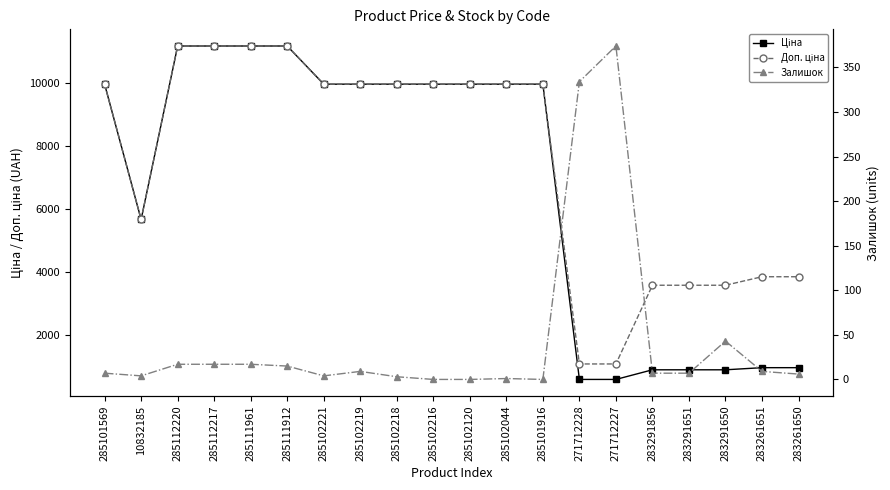

True or false: Ціна and Залишок cross at least once.

False